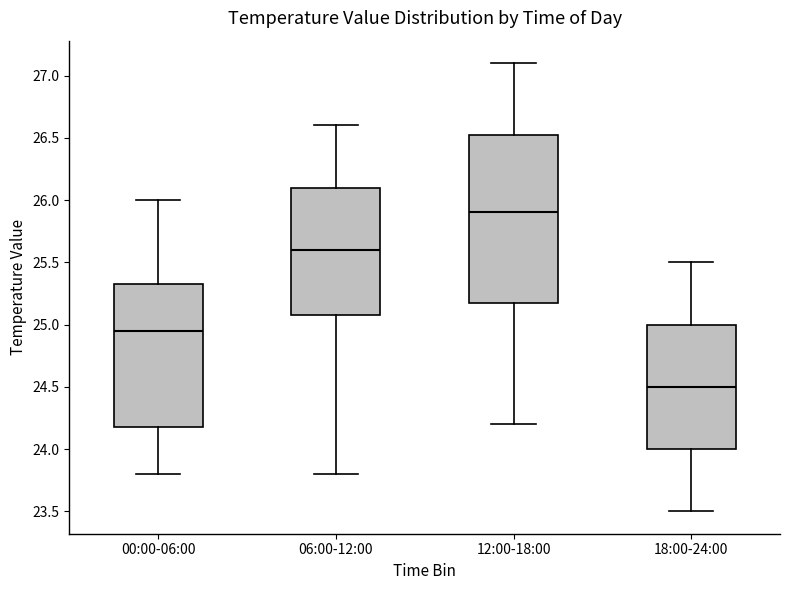

Where is the upper edge of the box for 06:00-12:00 on the y-axis? The values are not printed on the chart, so give them approximately, as read against the axis.

26.10